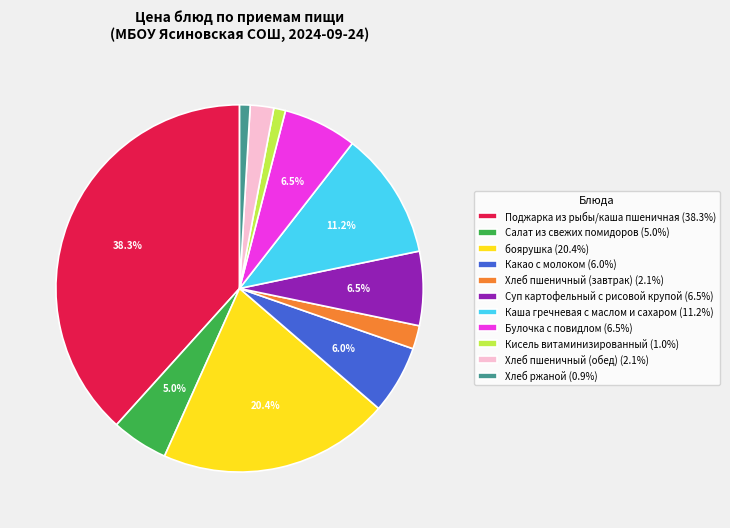

What portion of the pie excludes Каша гречневая с маслом и сахаром?

88.8%